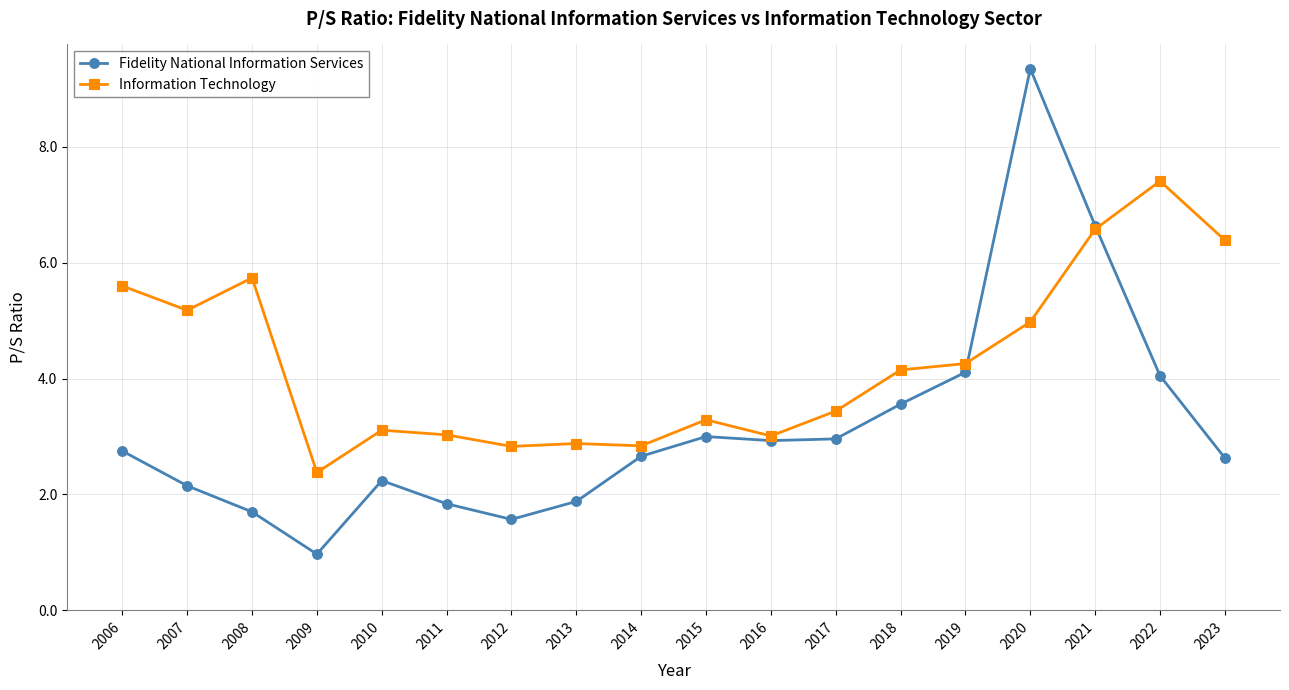

Is it true that Fidelity National Information Services equals 2.9 at 2016?

True